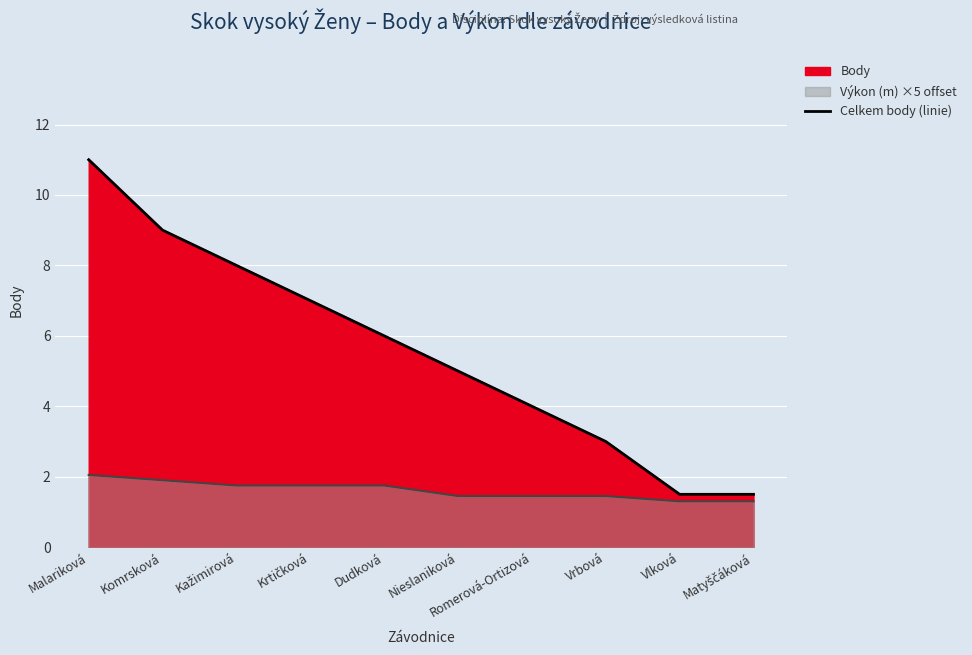

True or false: the data has more than 1 interior local peaks.

False